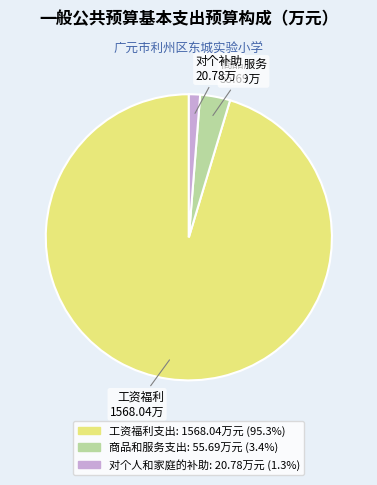

Which slice is the largest?

工资福利支出